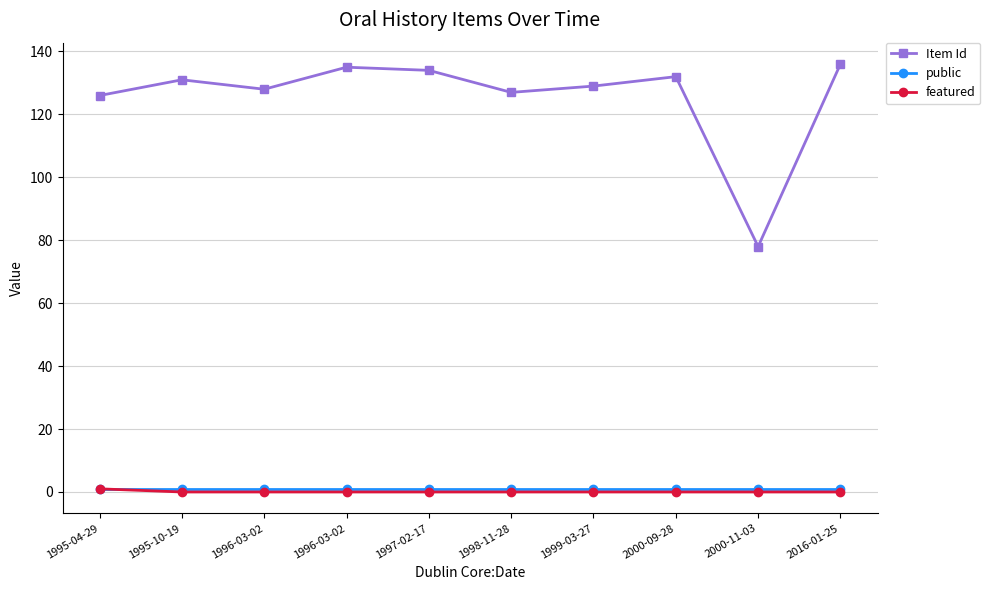

Reading left to right, transcribe all the data shown in this chart.

Item Id: 126	131	128	135	134	127	129	132	78	136
public: 1	1	1	1	1	1	1	1	1	1
featured: 1	0	0	0	0	0	0	0	0	0